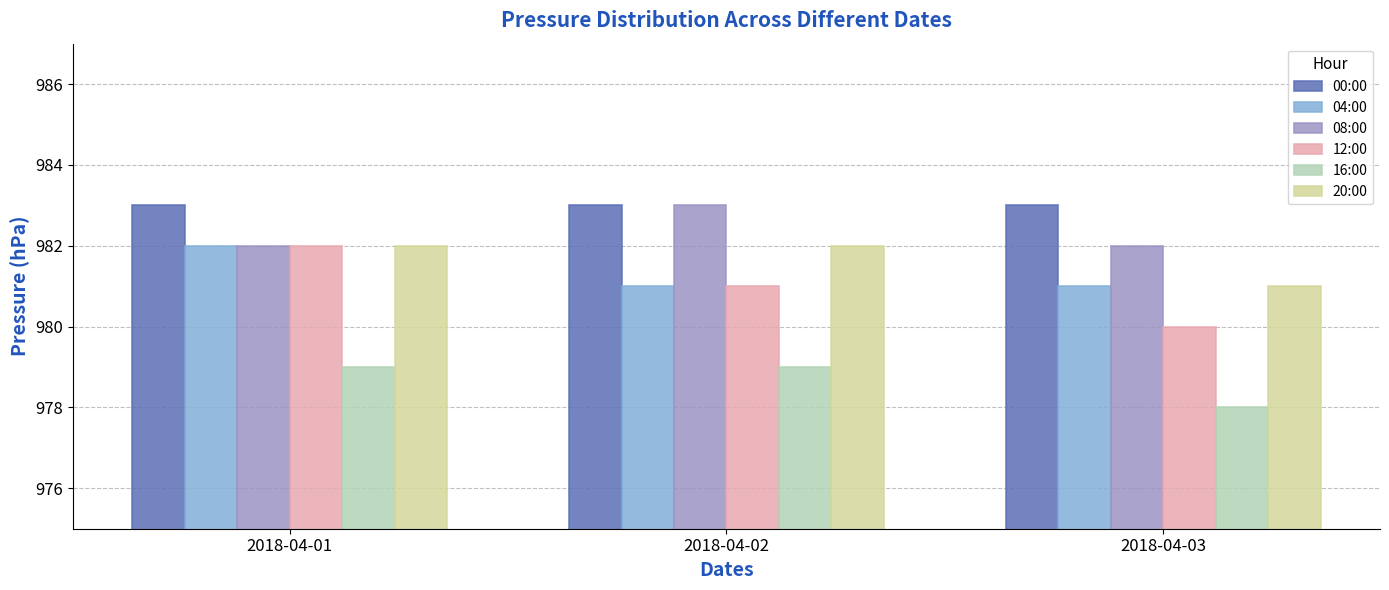

At which category is the sum across all series the highest?

2018-04-01